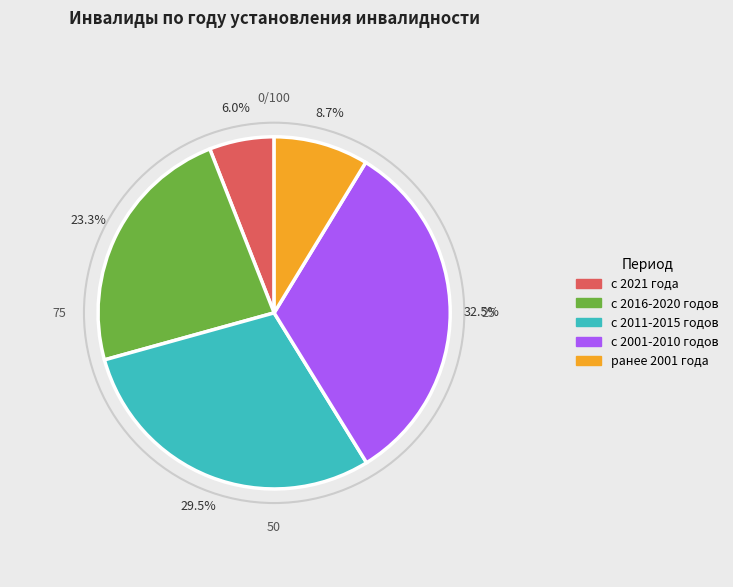

Rank the categories by value from lowest to highest.

с 2021 года, ранее 2001 года, с 2016-2020 годов, с 2011-2015 годов, с 2001-2010 годов